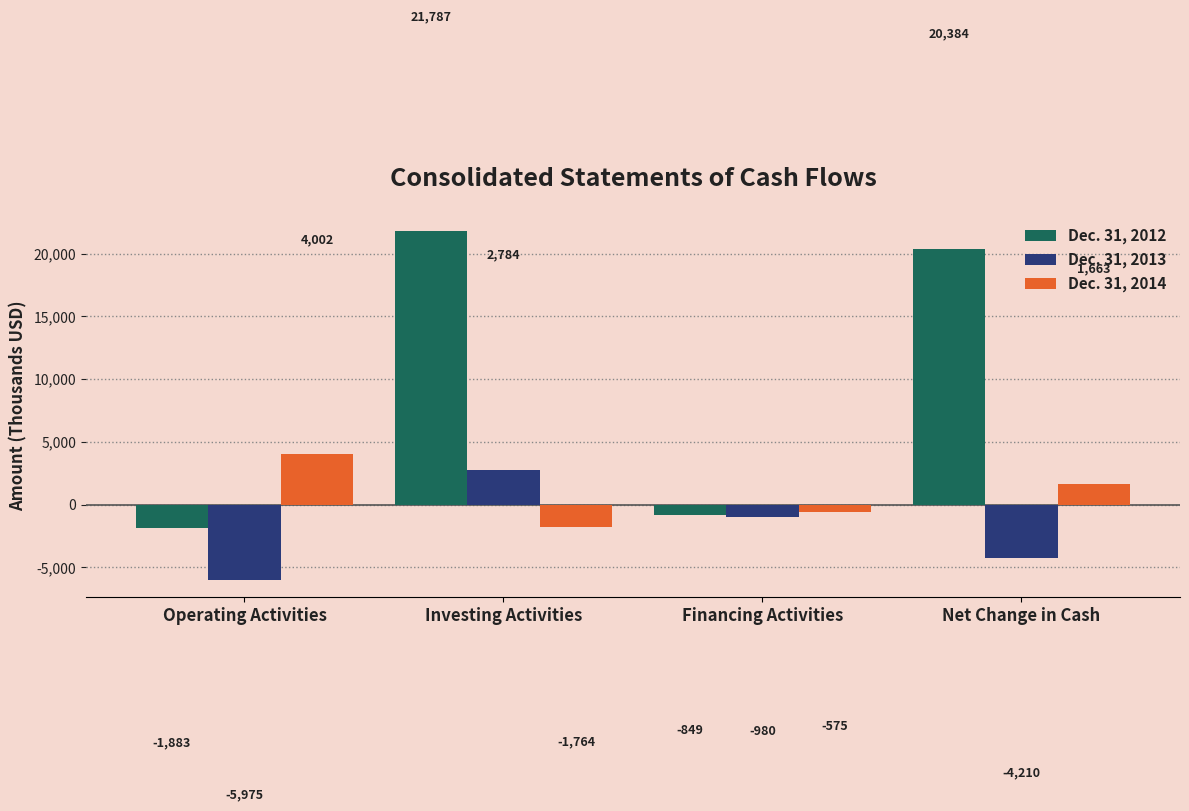

Count the number of data series in this chart.

3